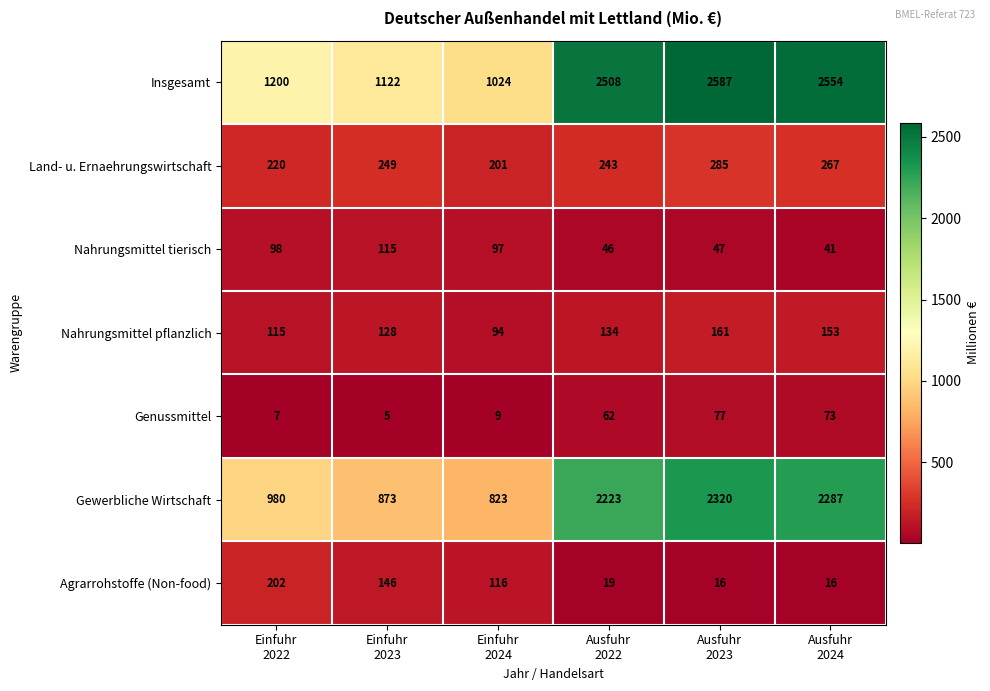

What is the sum of all Insgesamt values?

10995